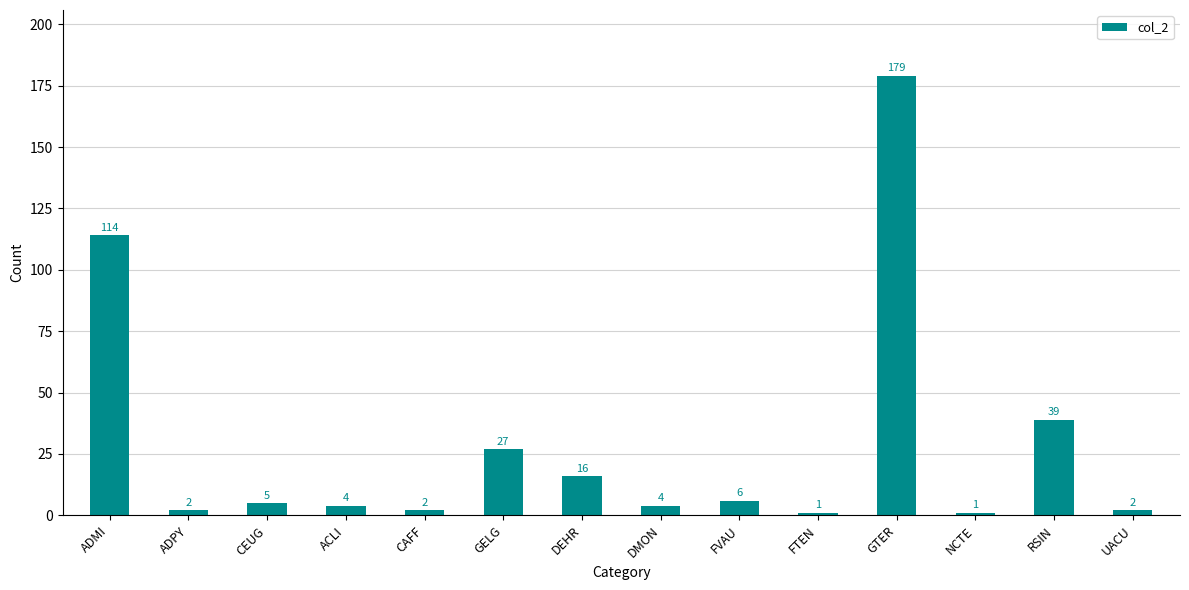

Where is the data nearest to the value 90?

ADMI